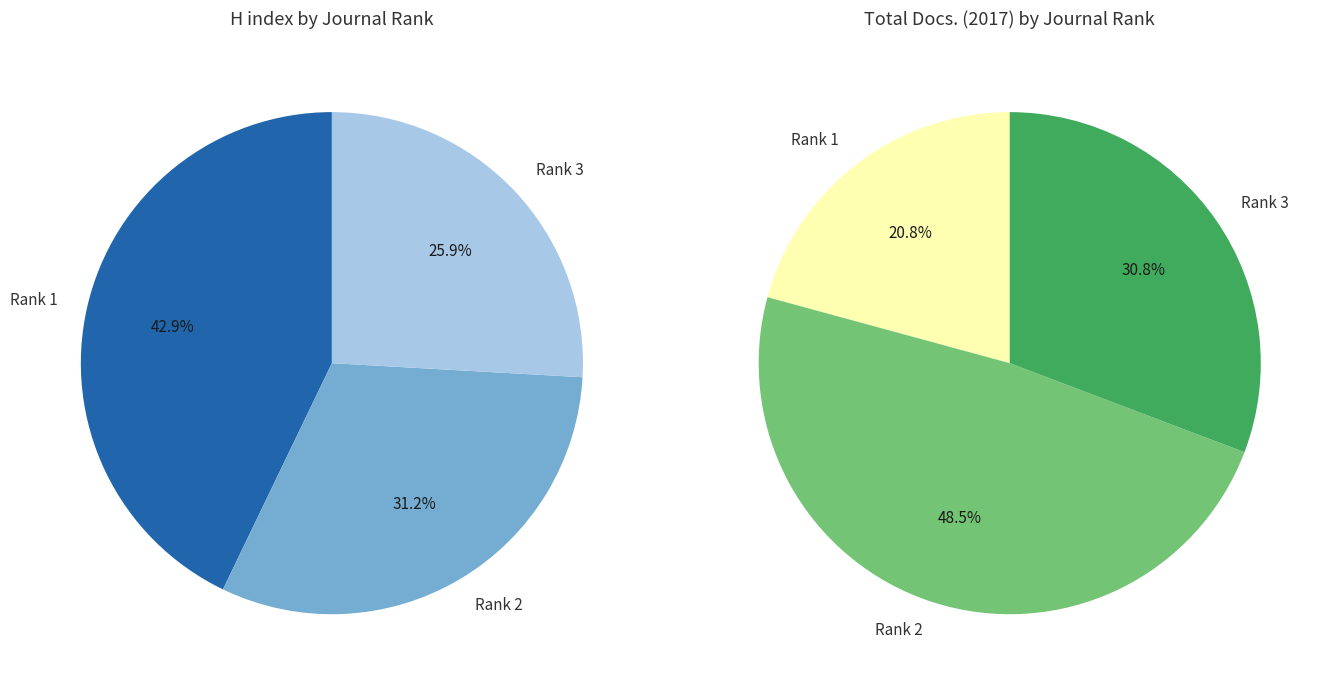

True or false: African Entomology accounts for 19% of the total.

False